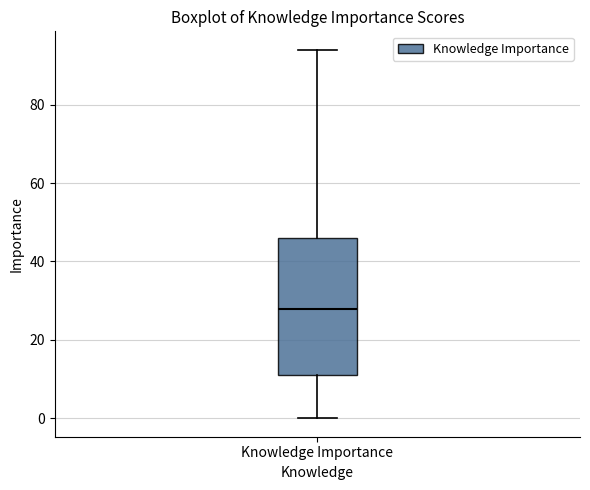

Transcribe this box plot: give where the median line is, the range the box spans, and where the two whiskers end, as read against the y-axis. The values are not printed on the chart, so give them approximately, as read against the axis.

median 28, box 12 to 46, whiskers 0 to 94